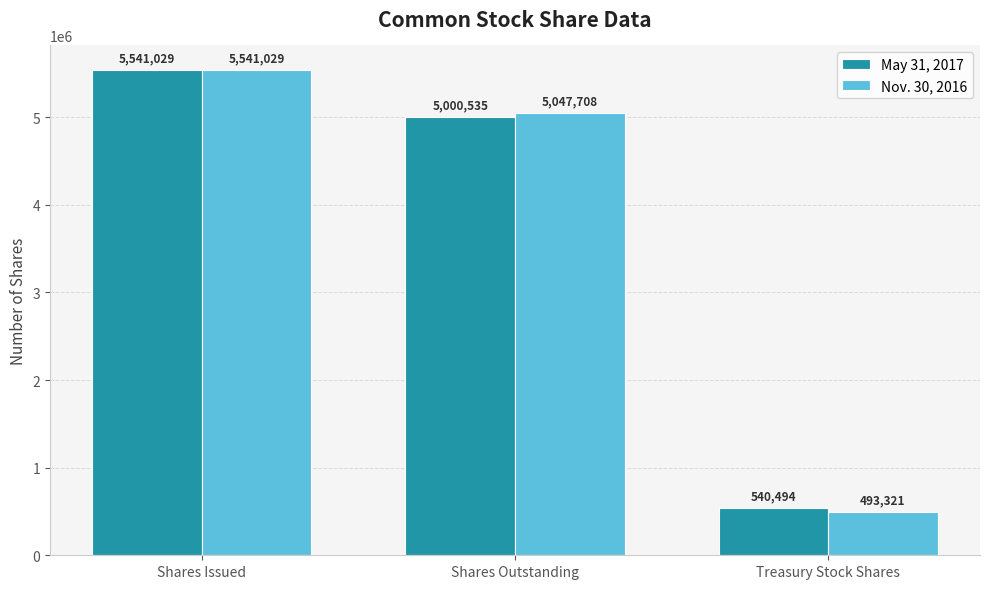

What is the difference between the maximum and minimum values in the Nov. 30, 2016 series?

5047708